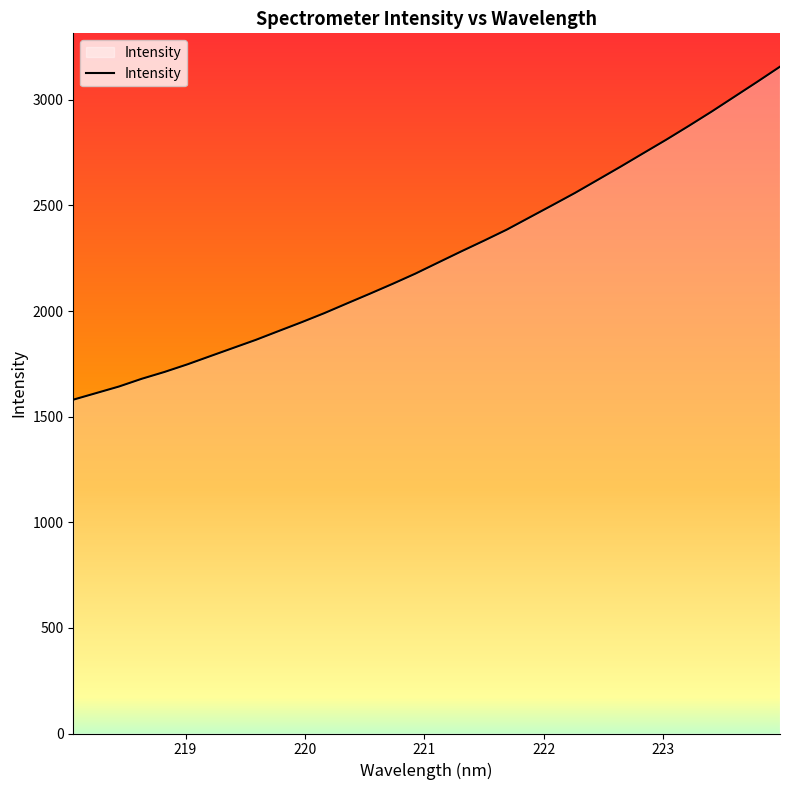

What is the greatest value displayed?

3156.9